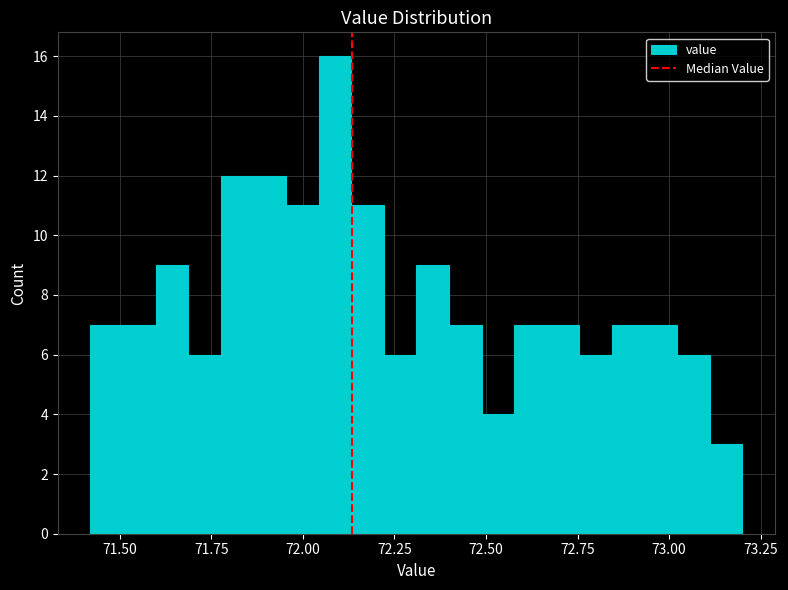

Read against the x-axis, roughly where is the centre of the tallest bar?

72.10